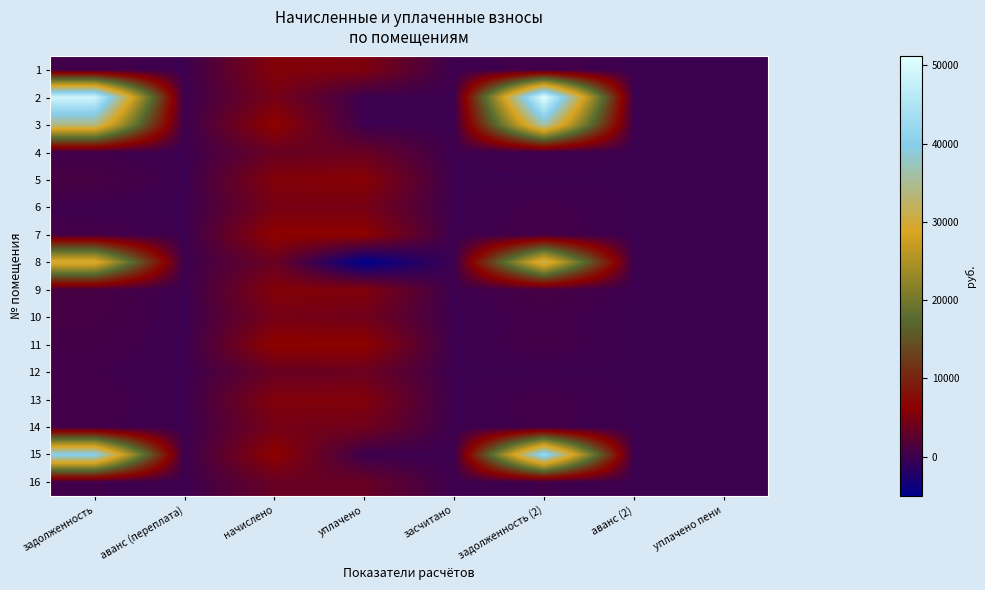

Which category has the lowest value across all series?

уплачено